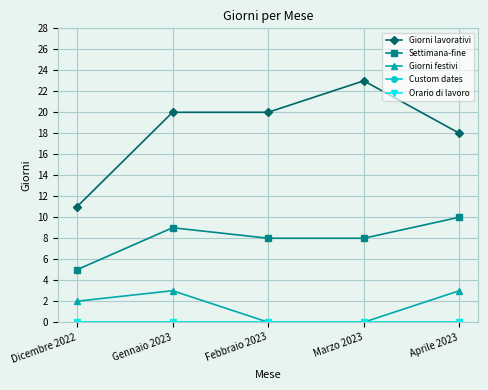

Reading left to right, what are all the values shown in this chart?

Giorni lavorativi: 11	20	20	23	18
Settimana-fine: 5	9	8	8	10
Giorni festivi: 2	3	0	0	3
Custom dates: 0	0	0	0	0
Orario di lavoro: 0	0	0	0	0